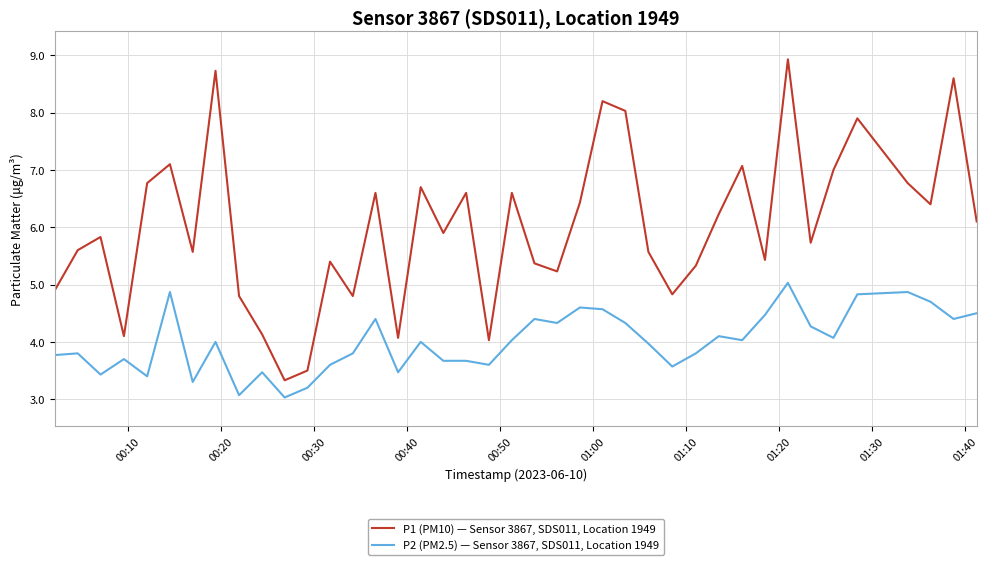

List the series in order of their peak value, highest first.

P1 (PM10) — Sensor 3867, SDS011, Location 1949, P2 (PM2.5) — Sensor 3867, SDS011, Location 1949